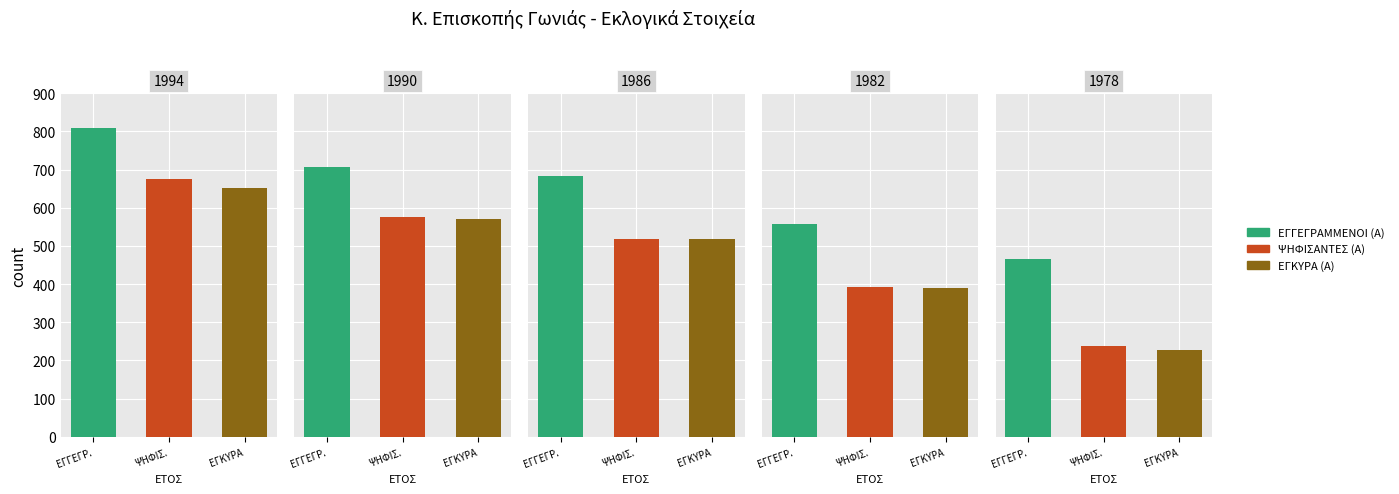

Which has a higher value, 1986 or 1978?

1986